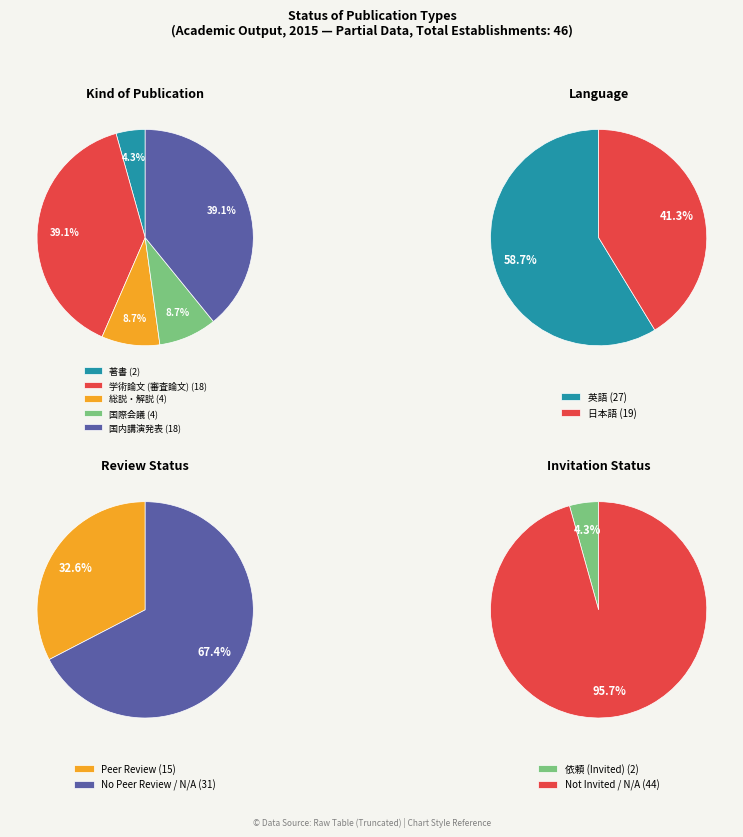

To the nearest percent, what portion does 著書 represent?

4%